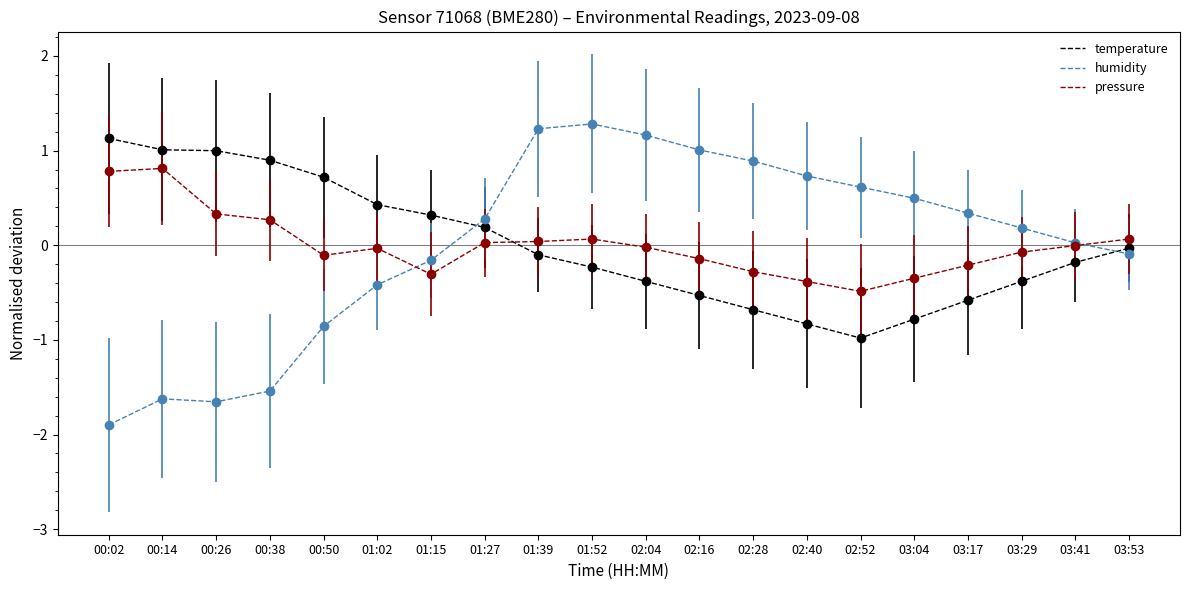

Is it true that humidity equals 1.8 at 02:16?

False